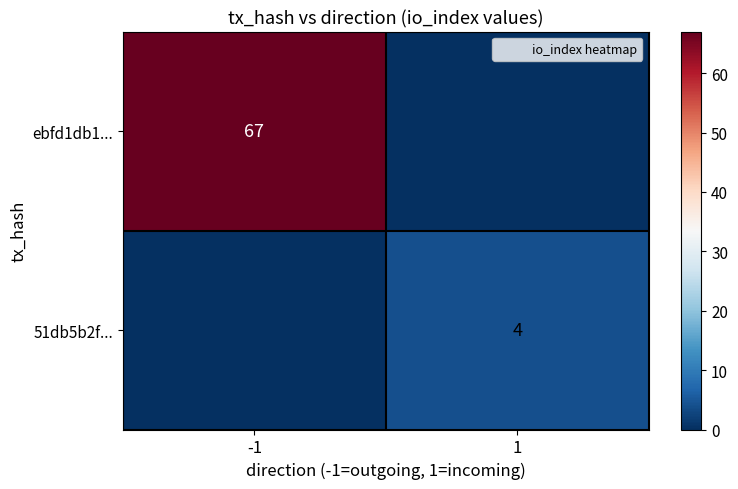

The value of ebfd1db1... at 1 is 25. True or false?

False